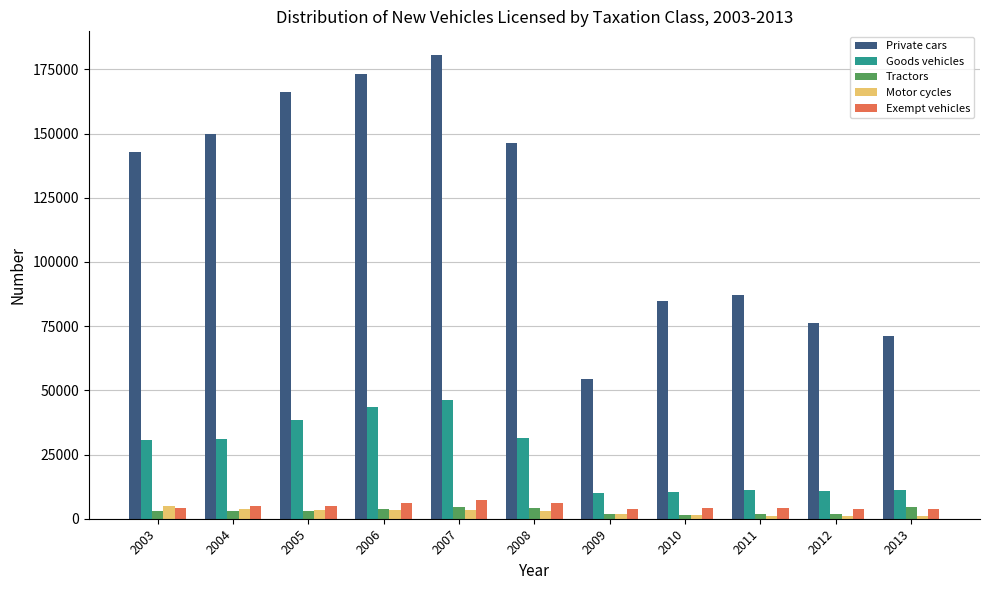

At which category is the sum across all series the highest?

2007